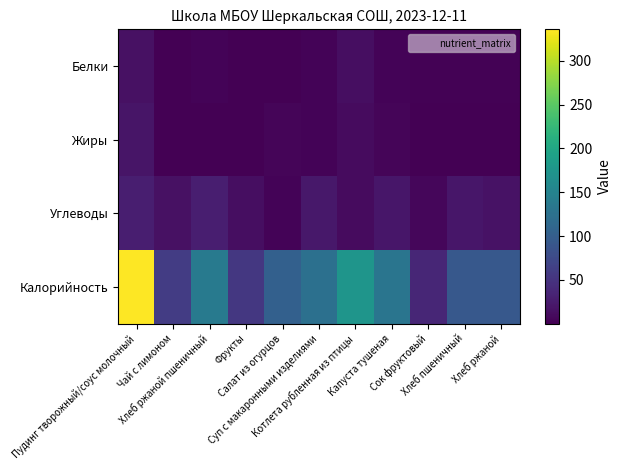

Which series has the widest spread of values?

Калорийность